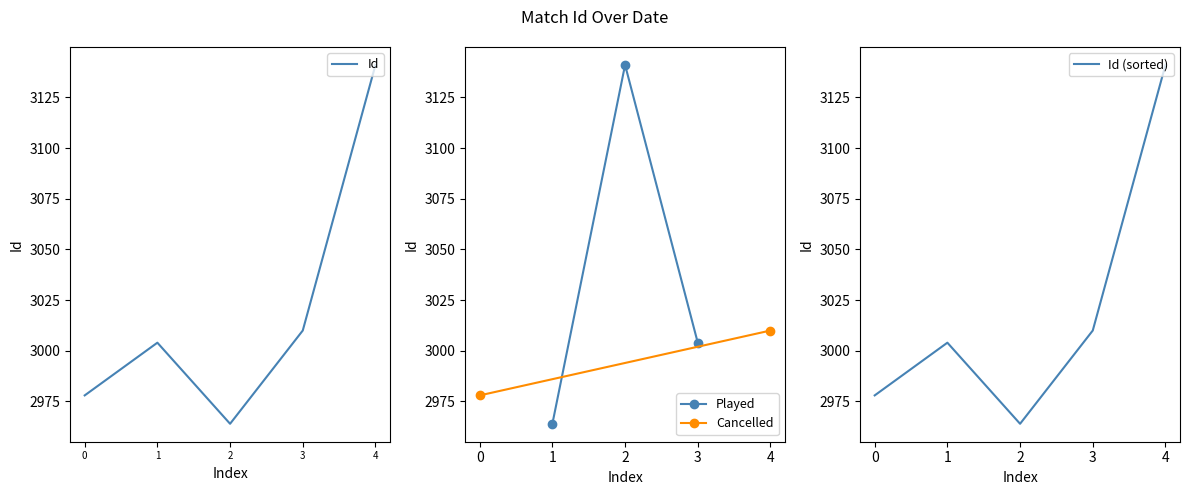

How many values are below 3004?

2